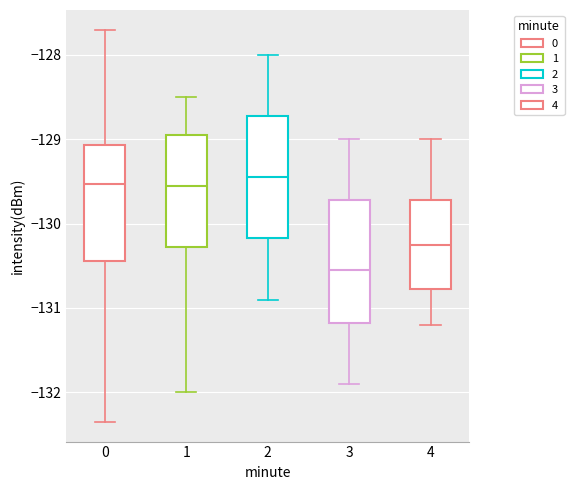

Reading left to right, read every box against the y-axis: the position of its median line, the range the box covers, and the ends of its whiskers. The values are not printed on the chart, so give them approximately, as read against the axis.

0: median -129.5, box -130.4 to -129.1, whiskers -132.4 to -127.7
1: median -129.5, box -130.3 to -128.9, whiskers -132.0 to -128.5
2: median -129.4, box -130.2 to -128.7, whiskers -130.9 to -128.0
3: median -130.5, box -131.2 to -129.7, whiskers -131.9 to -129.0
4: median -130.2, box -130.8 to -129.7, whiskers -131.2 to -129.0